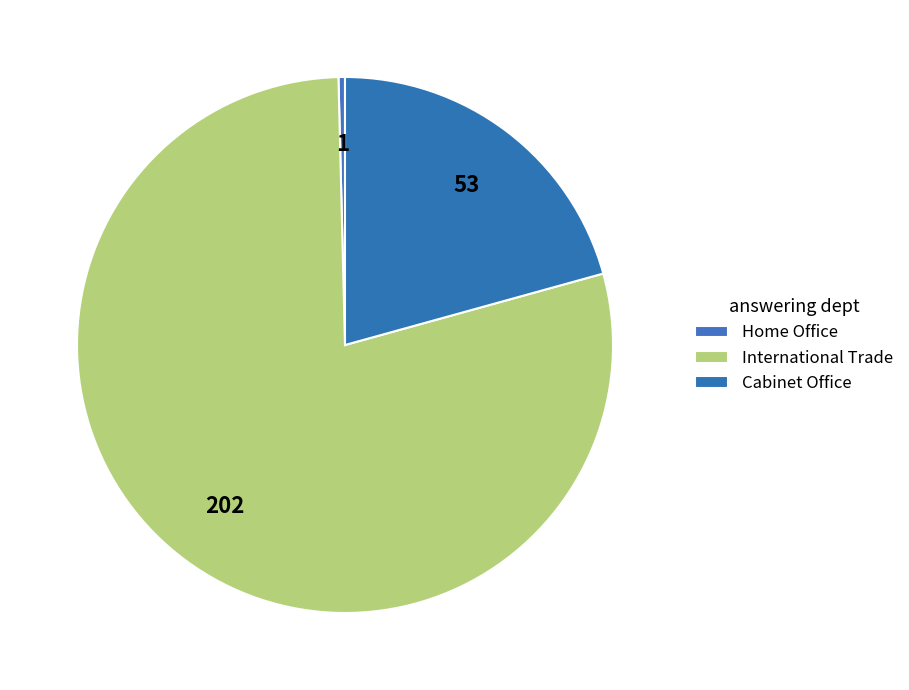

To the nearest percent, what portion does International Trade represent?

79%